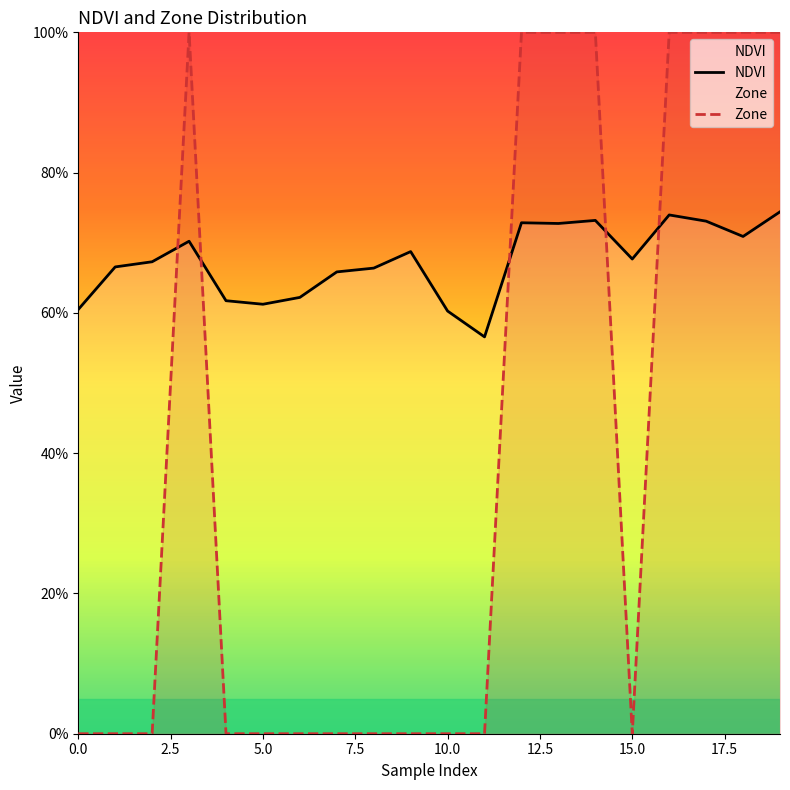

Reading left to right, list all the values displayed in this chart.

NDVI: 0.6	0.7	0.7	0.7	0.6	0.6	0.6	0.7	0.7	0.7	0.6	0.6	0.7	0.7	0.7	0.7	0.7	0.7	0.7	0.7
Zone: 0.0	0.0	0.0	1.0	0.0	0.0	0.0	0.0	0.0	0.0	0.0	0.0	1.0	1.0	1.0	0.0	1.0	1.0	1.0	1.0